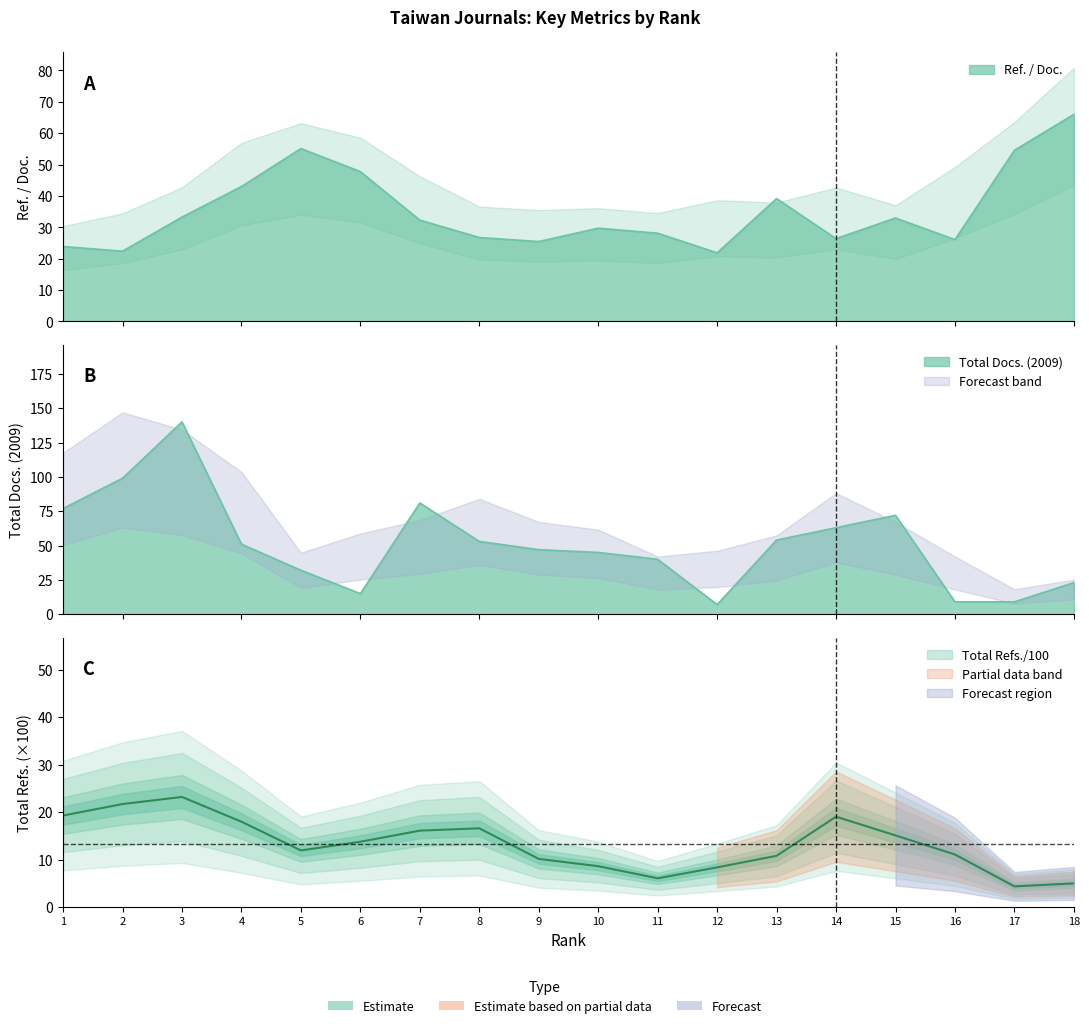

The value of Total Docs. (2009) at 8 is 53.0. True or false?

True